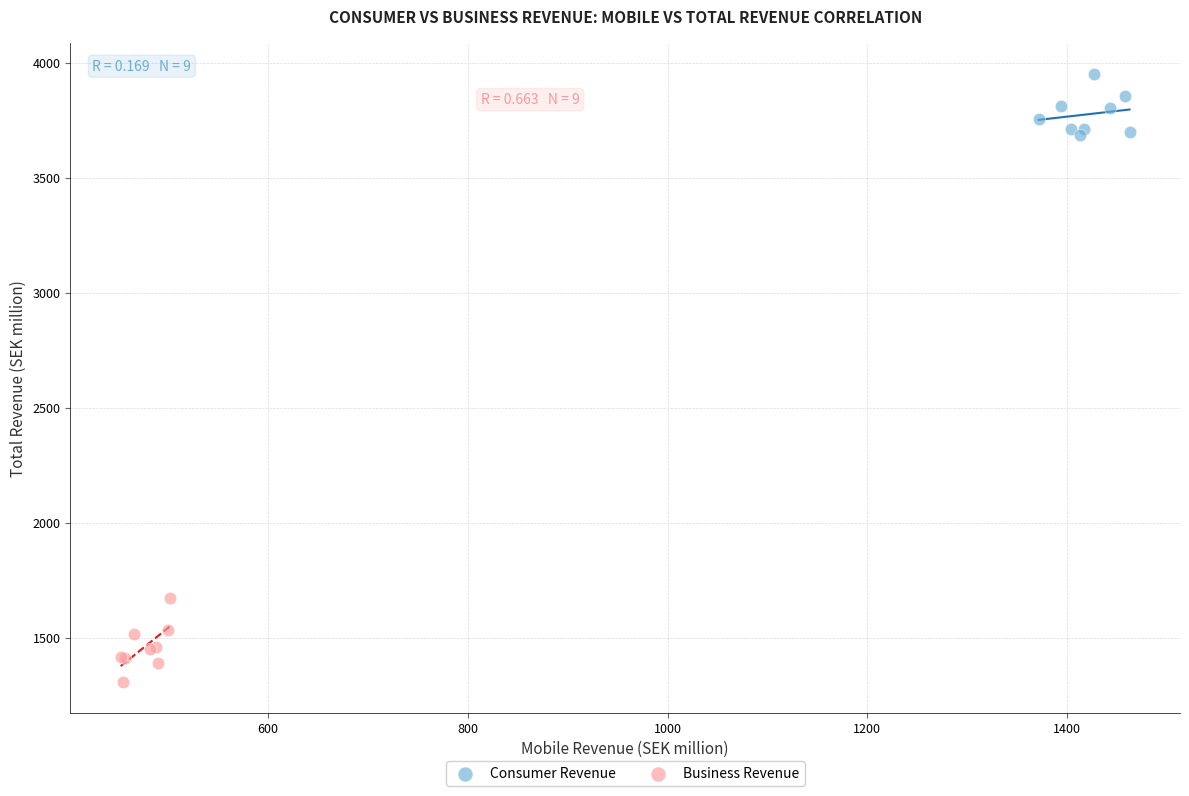

Which series reaches the maximum Y coordinate?

Consumer Revenue